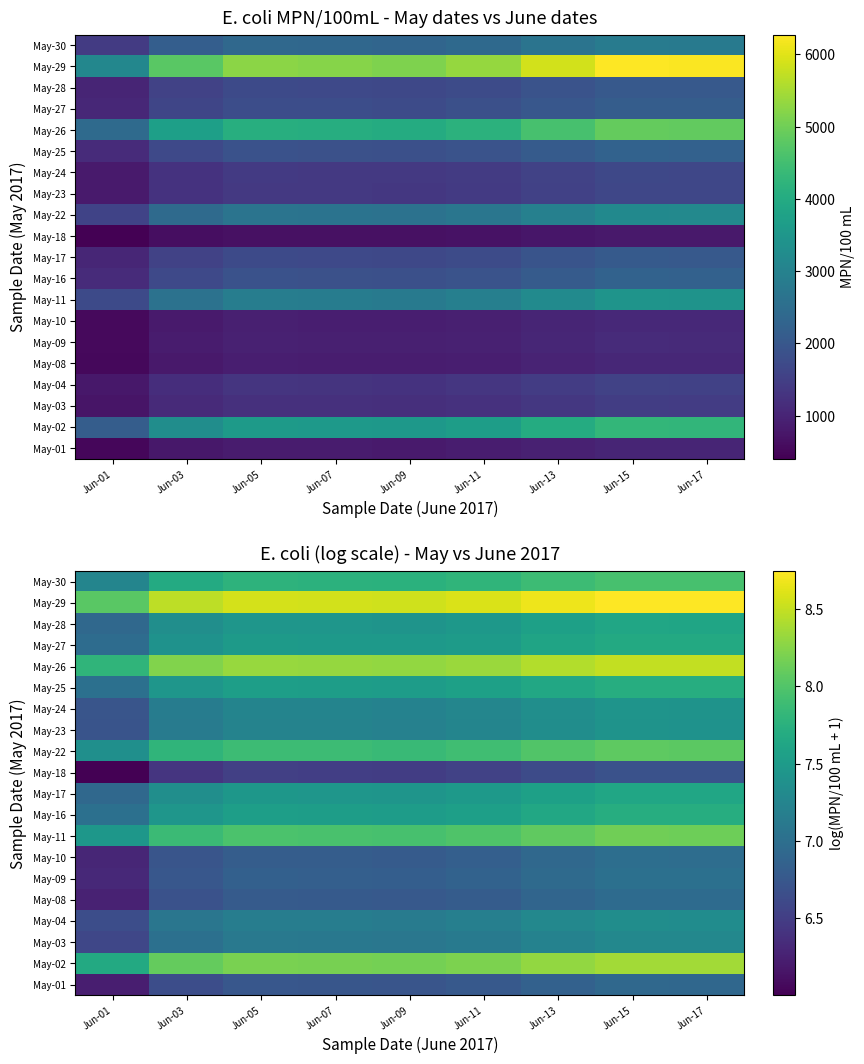

At how many categories does at least one series exceed 6?

9